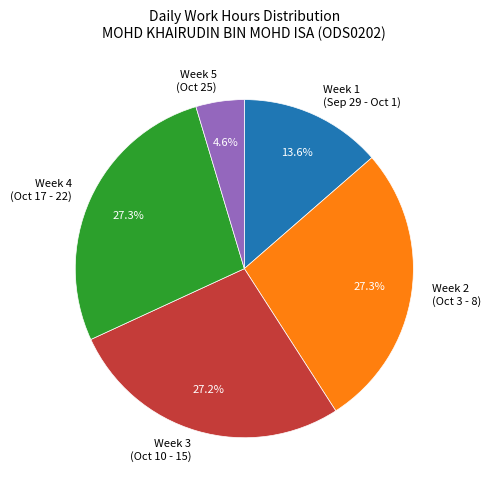

What is the smallest slice in the pie chart?

Week 5 (Oct 25)